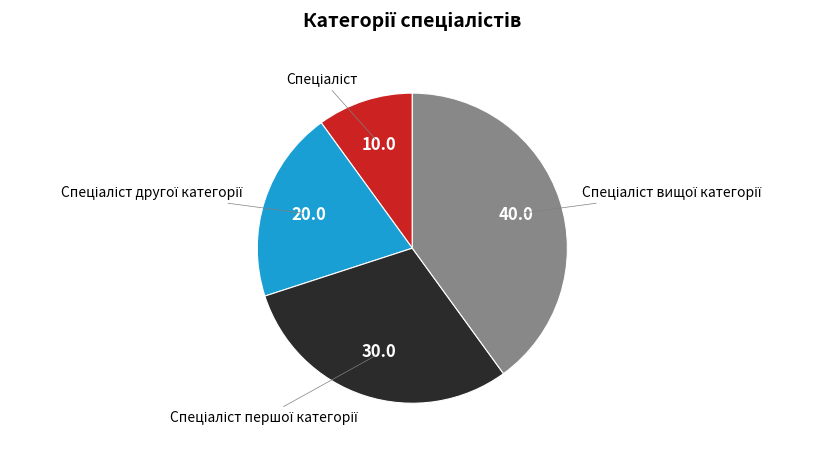

How many segments does this pie chart have?

4